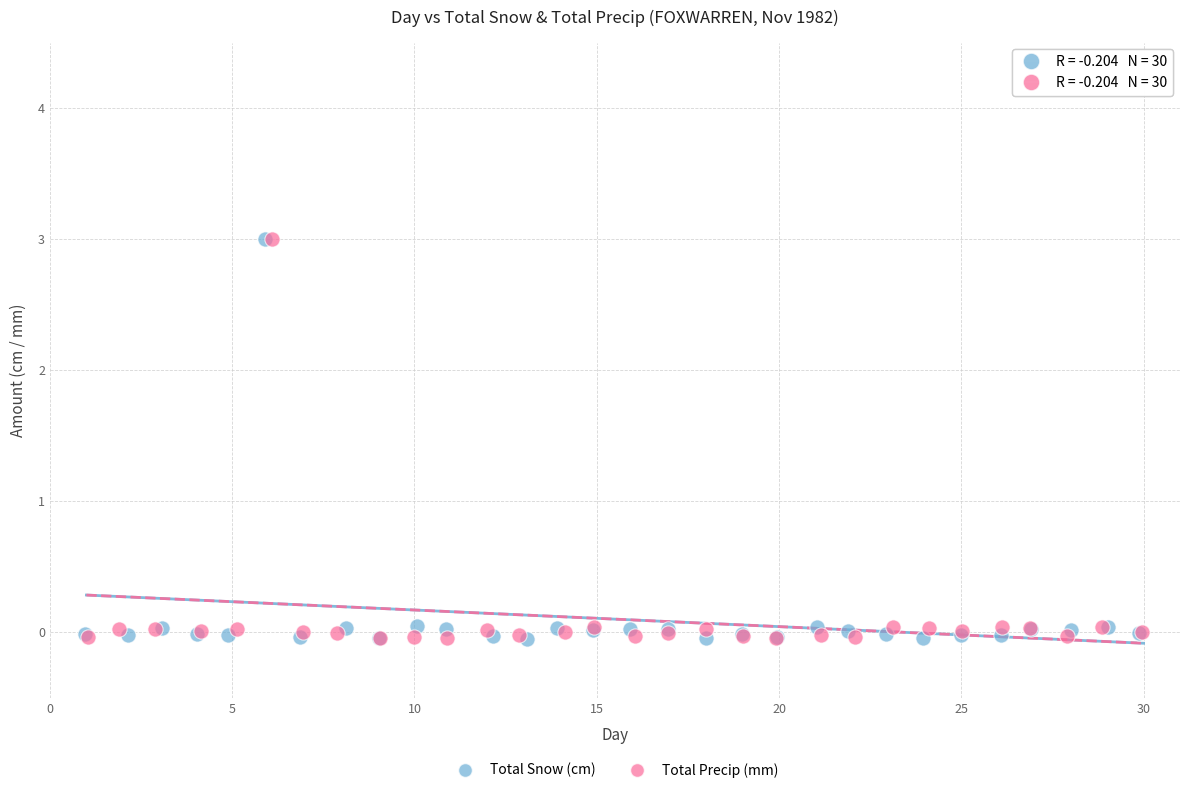

What are all the series names shown in the legend?

Total Snow (cm), Total Precip (mm)